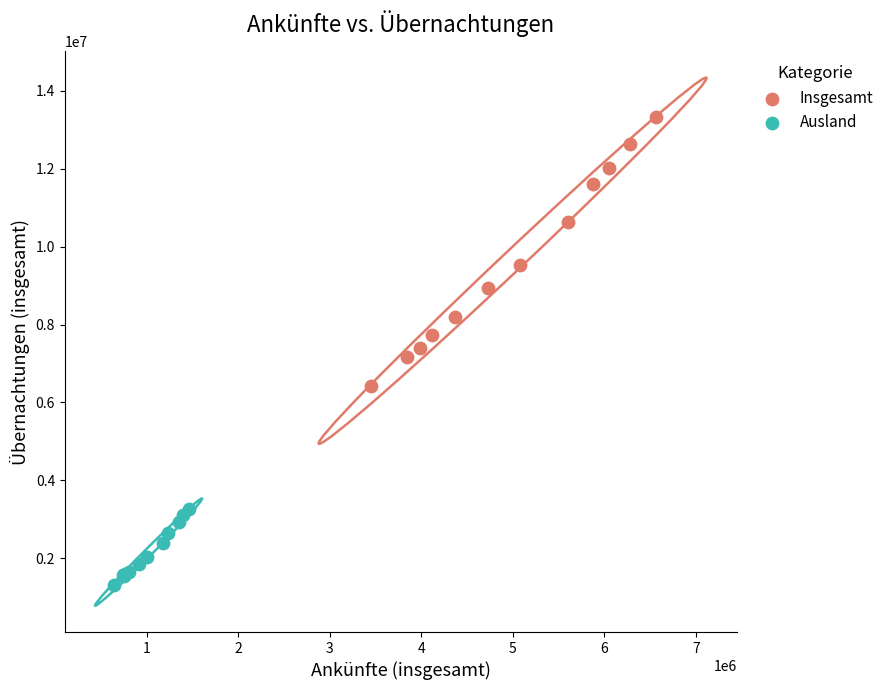

Which series contains the lowest Y value?

Ausland